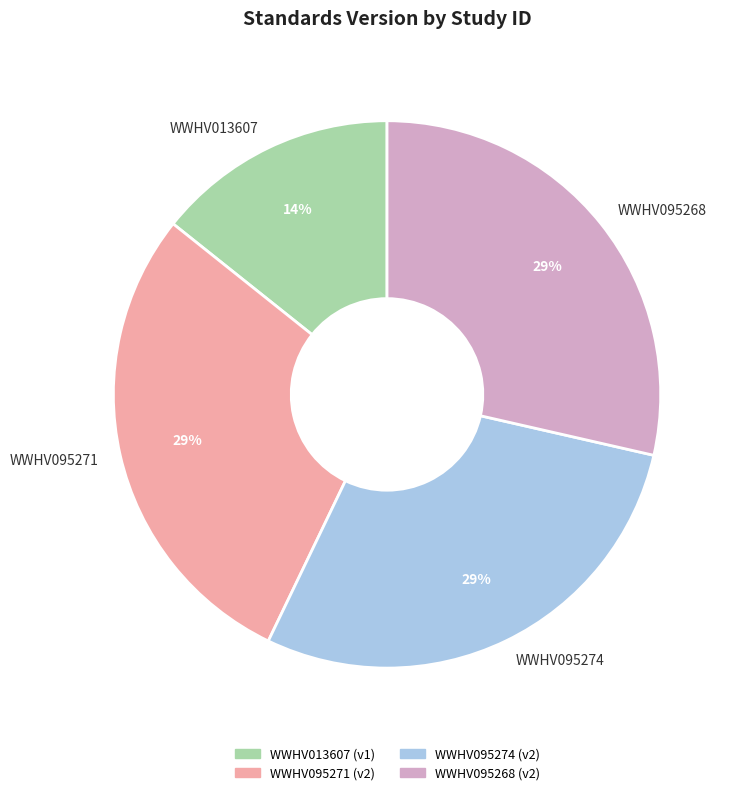

Which category has the smallest portion of the pie?

WWHV013607